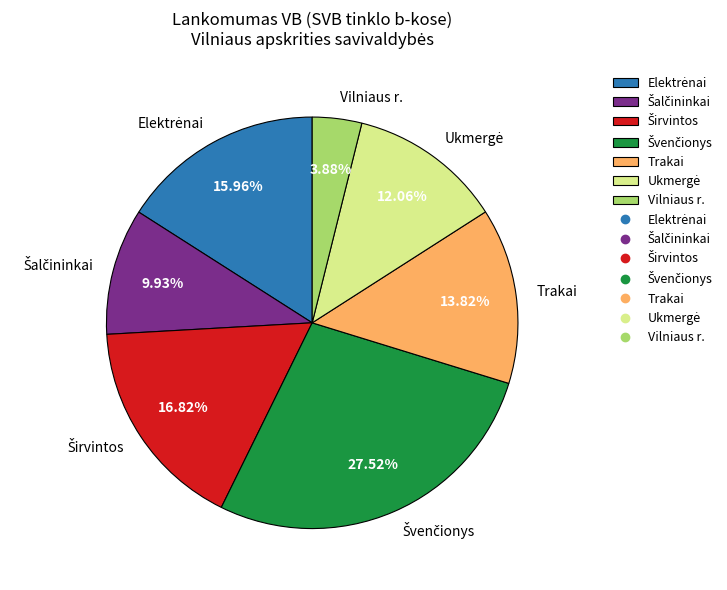

True or false: Trakai accounts for 14% of the total.

True